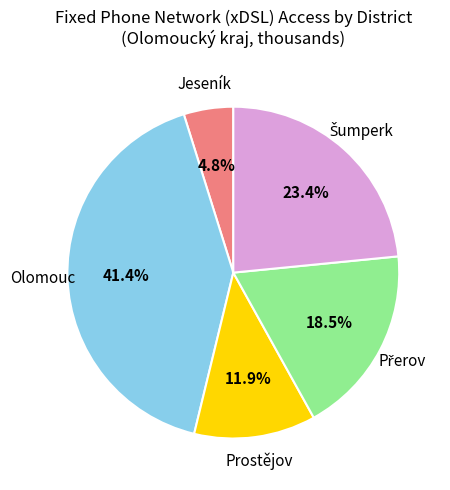

Does any single category account for the majority?

No